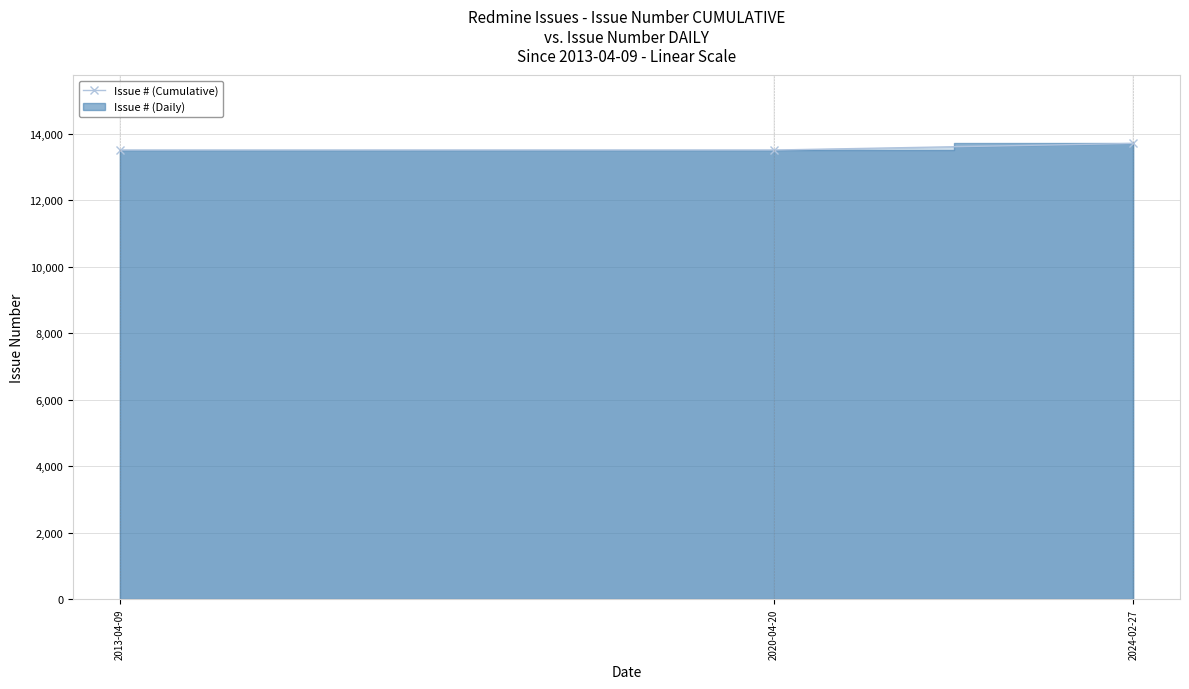

The chart shows a value of 13710 at 2024-02-27. True or false?

True